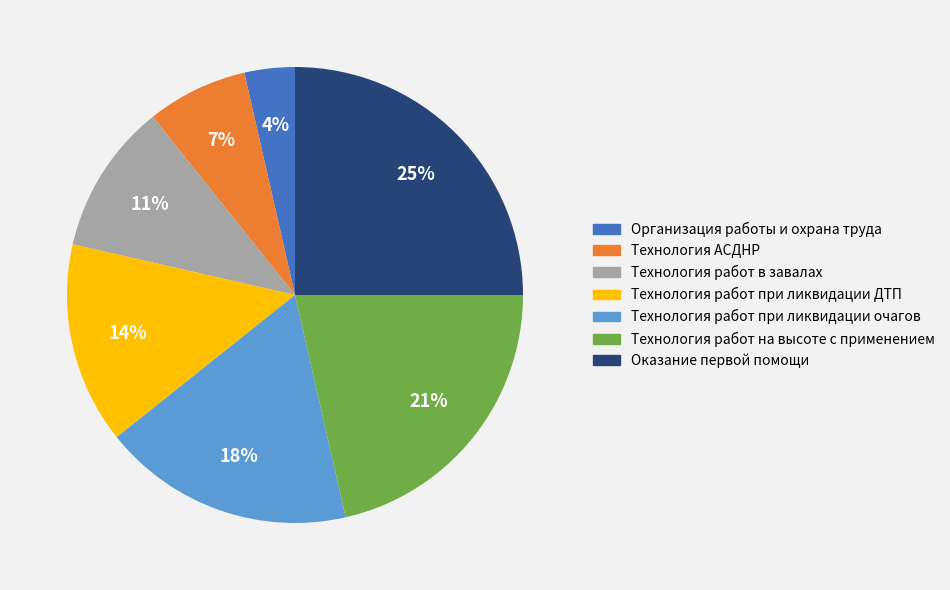

To the nearest percent, what portion does Оказание первой помощи represent?

25%